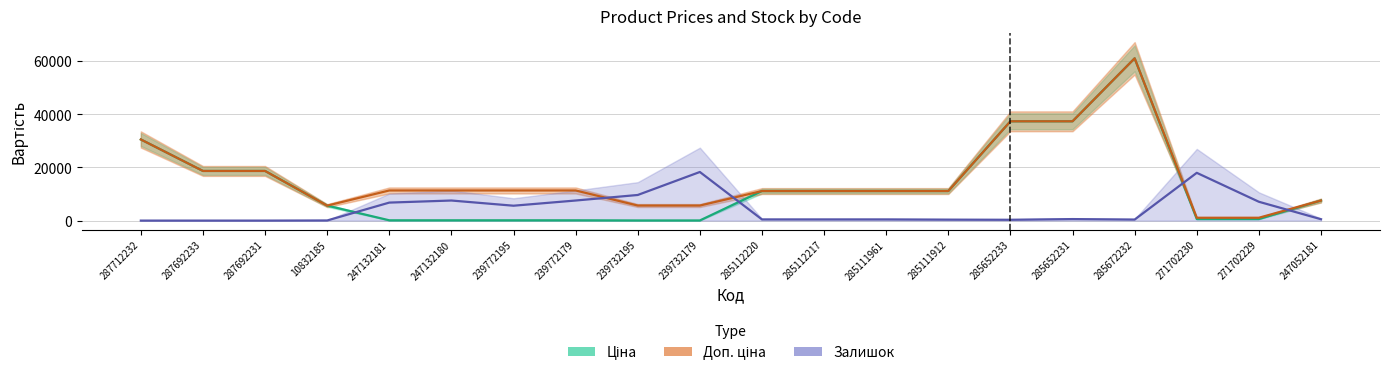

At which category does the chart reach its peak across all series?

285672232